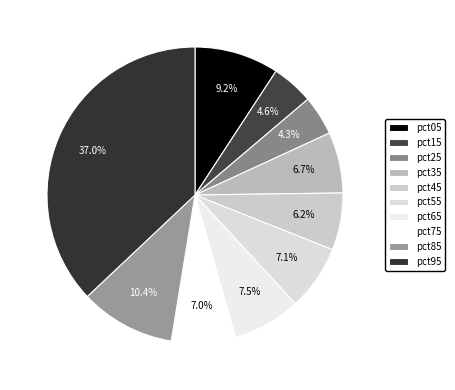

Is pct25 the majority of the pie?

No